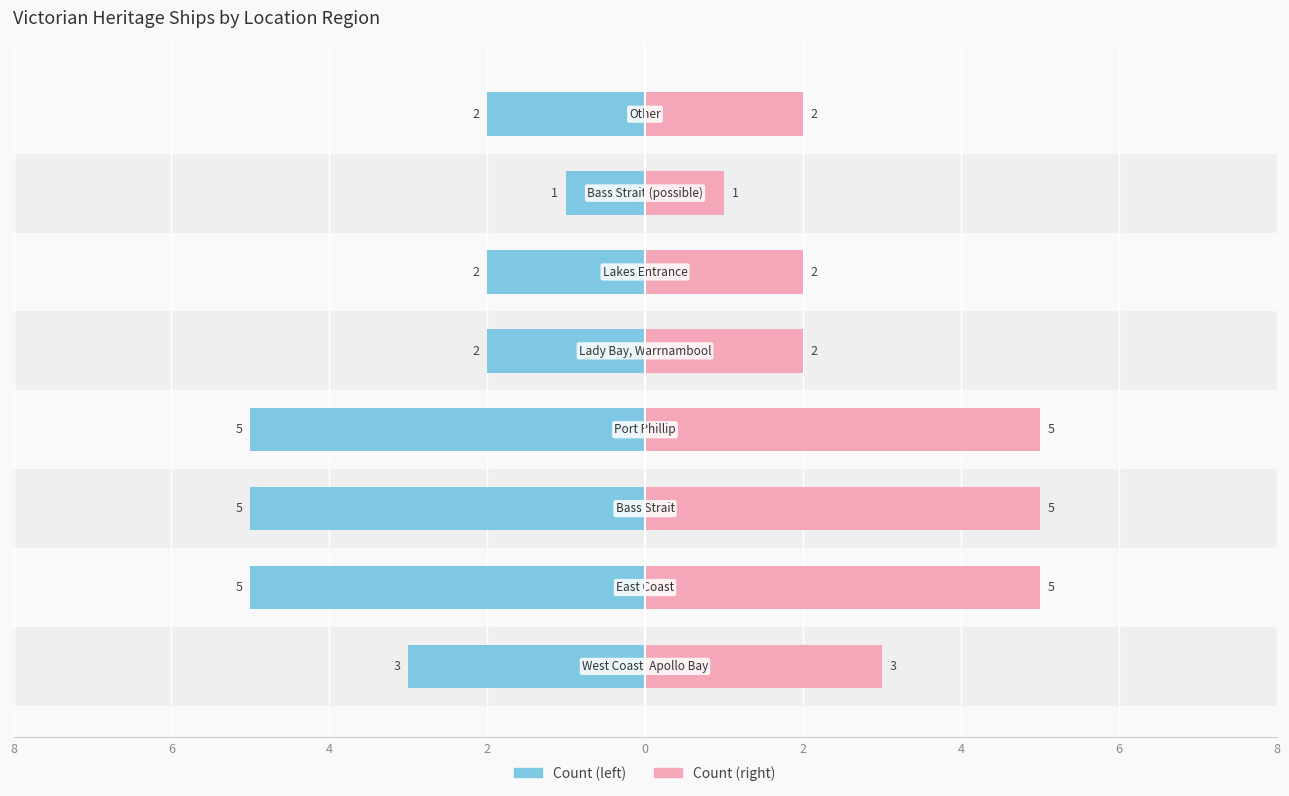

The value of Count (right) at 6 is 9. True or false?

False